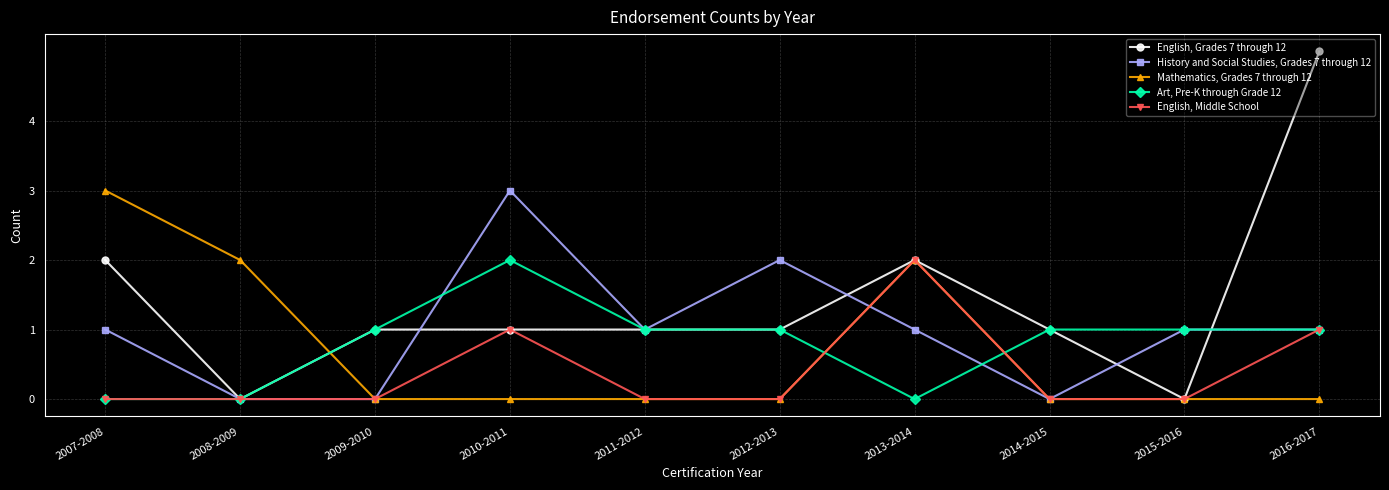

Which series has the widest spread of values?

English, Grades 7 through 12